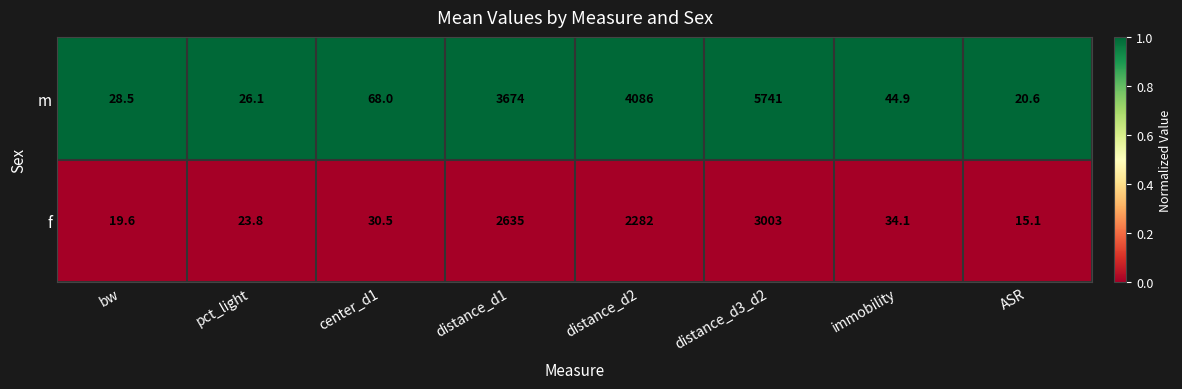

Between distance_d1 and ASR, which series saw the biggest shift?

m